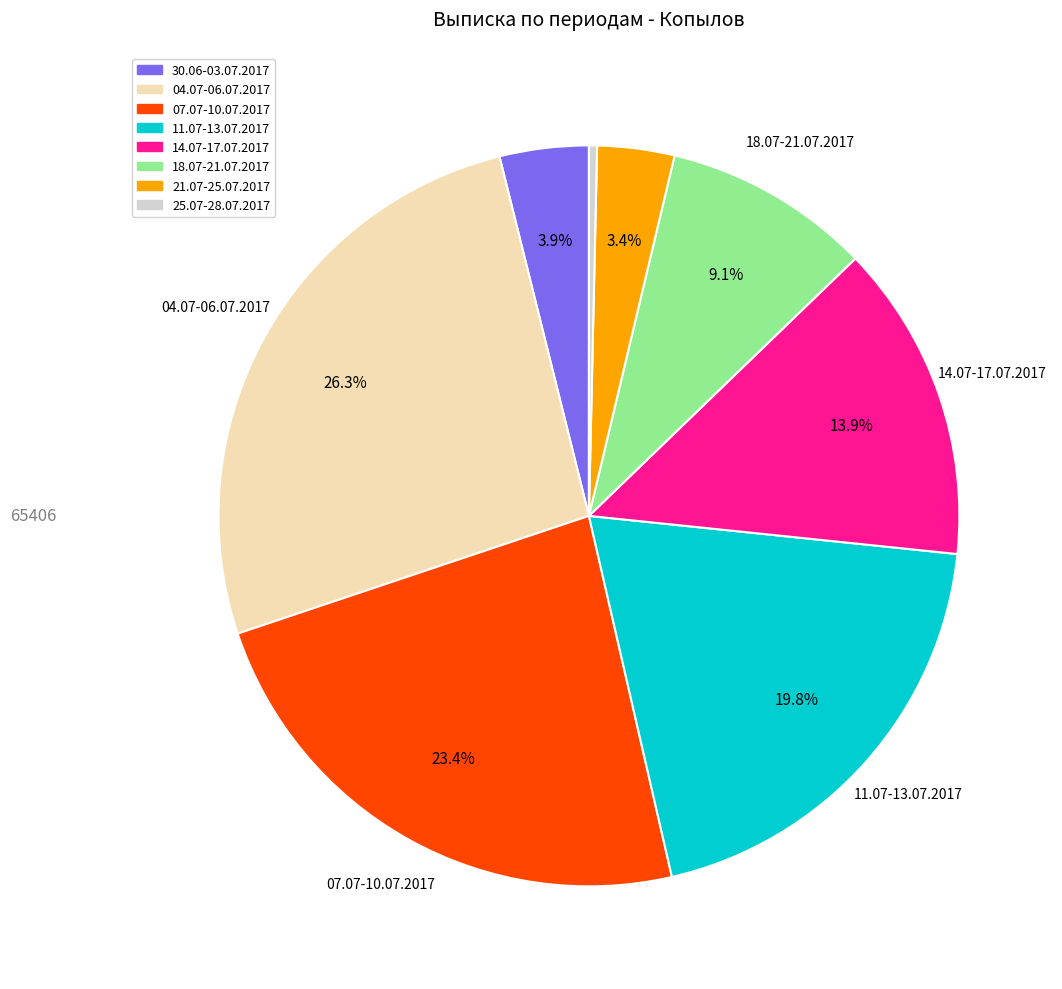

To the nearest percent, what is the average slice percentage?

12%